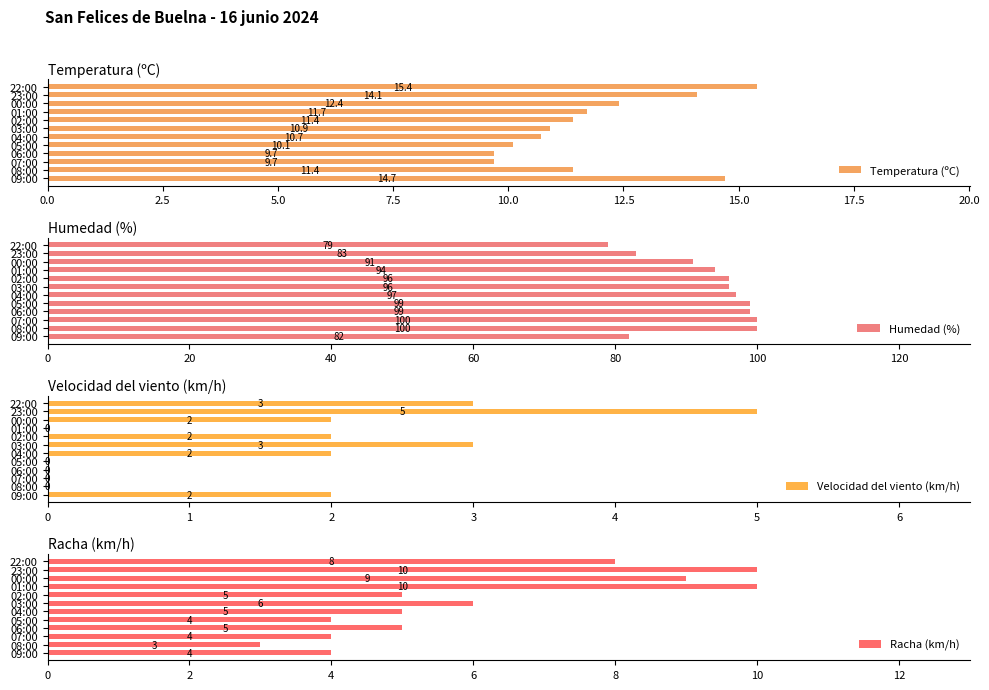

The Racha (km/h) series shows 4 at 22:00. True or false?

False